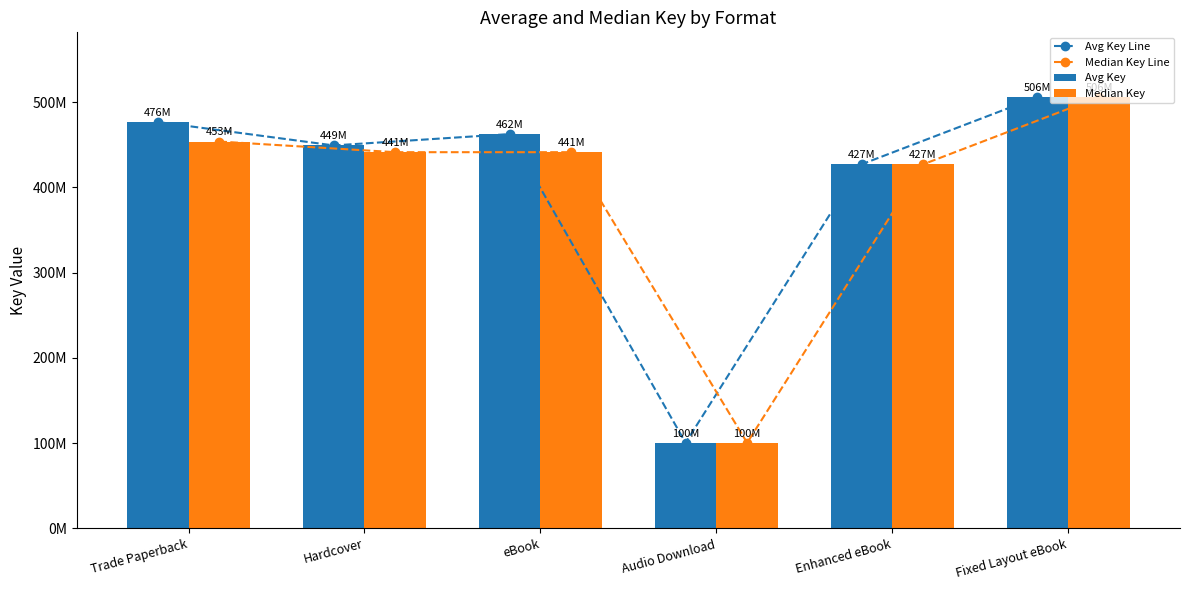

Which series has the largest total across all categories?

Avg Key Line